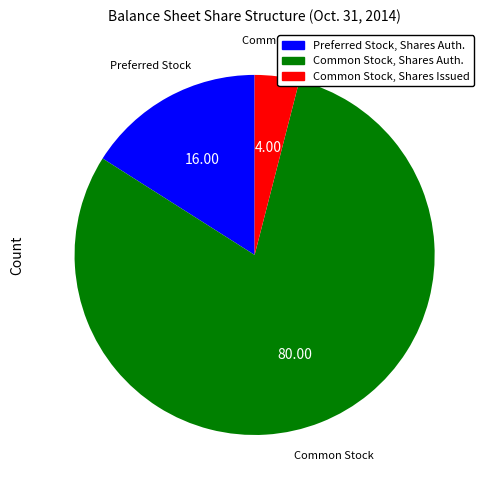

Do Preferred Stock, Shares Auth. and Common Stock, Shares Issued together represent more than half of the pie?

No